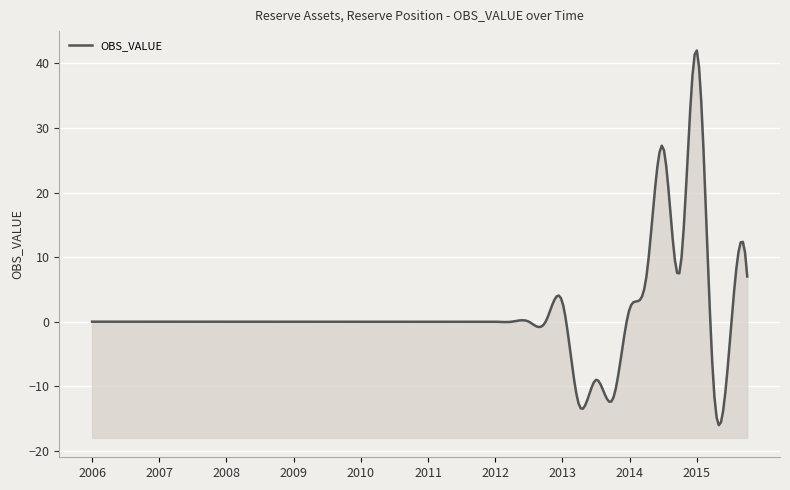

Where is the first local minimum?

2013-Q2